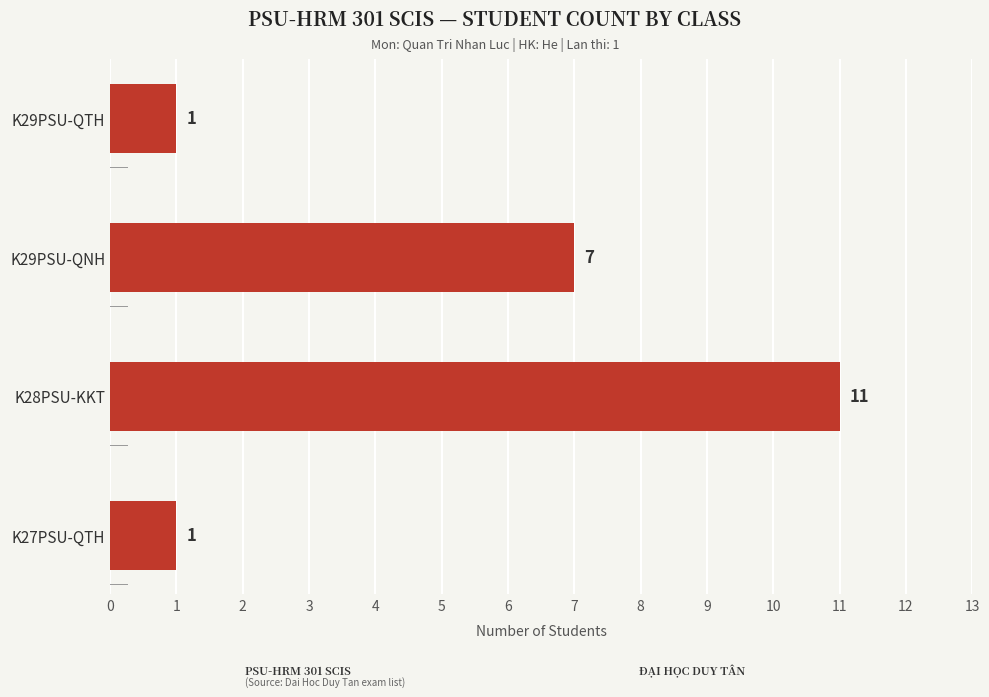

Approximately how many times larger is the value at K29PSU-QNH compared to K27PSU-QTH?

7.0